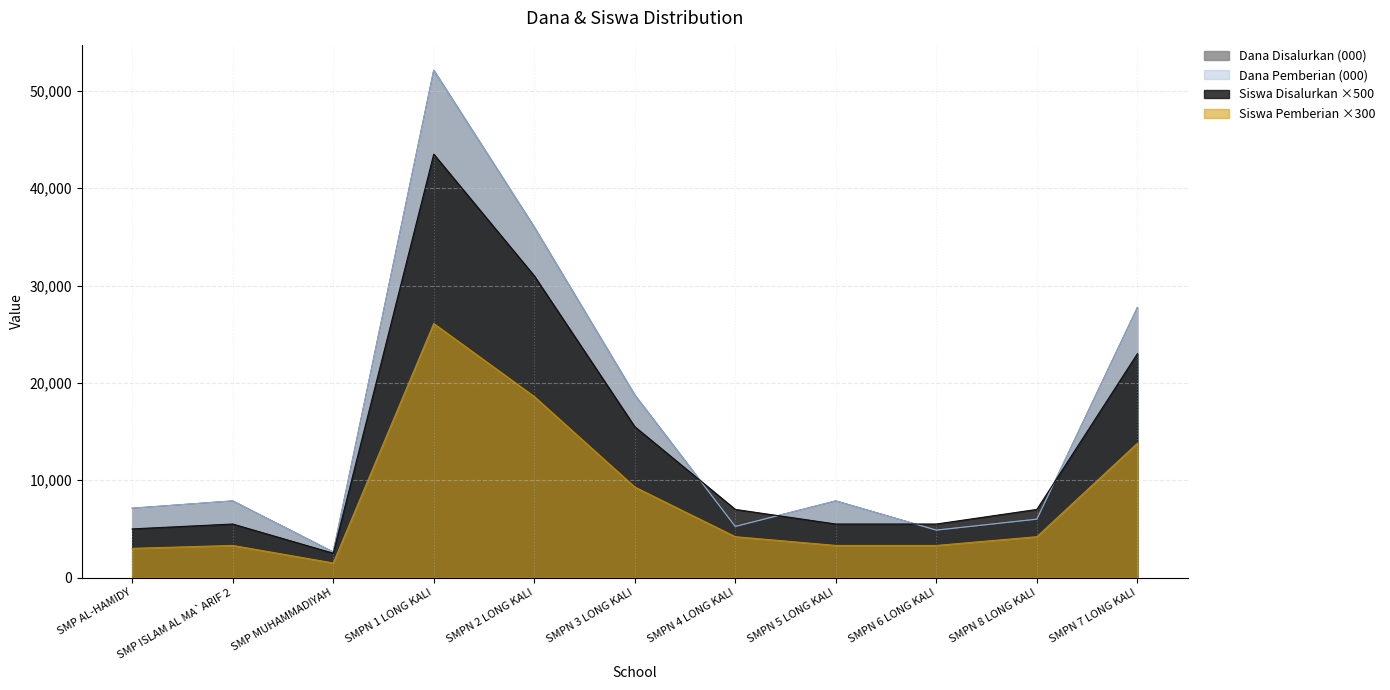

Does the chart have visible grid lines?

Yes